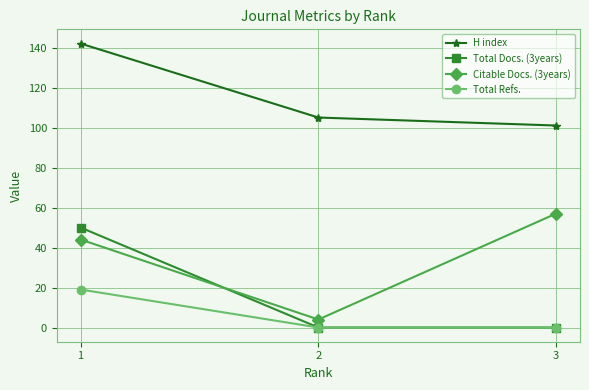

What is the difference between the maximum and minimum values in the H index series?

41